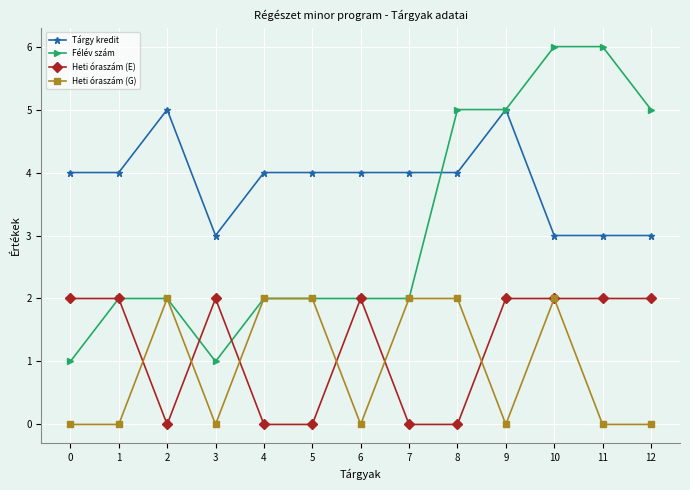

Which series has the largest range (max minus min)?

Félév szám